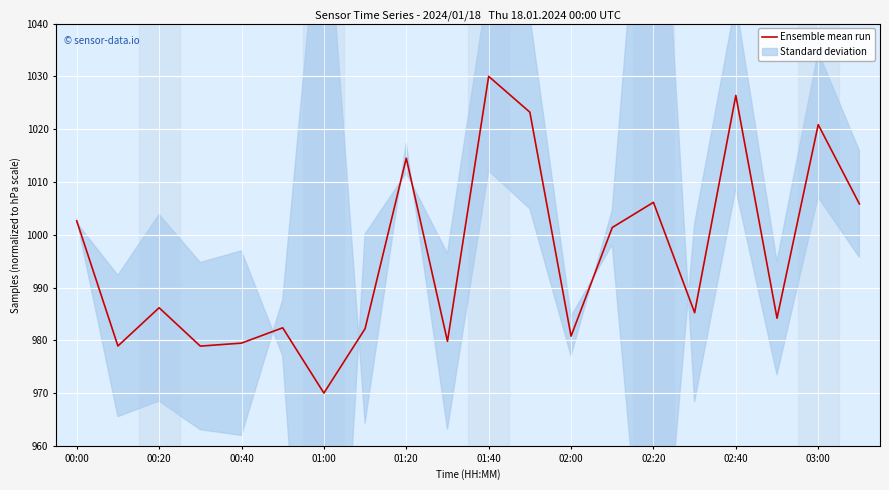

The value of Ensemble mean run at 00:20 is 362.0. True or false?

False